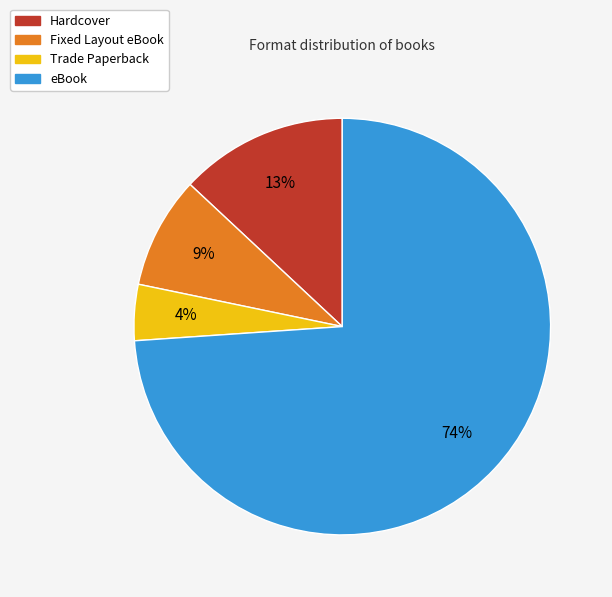

How many segments does this pie chart have?

4